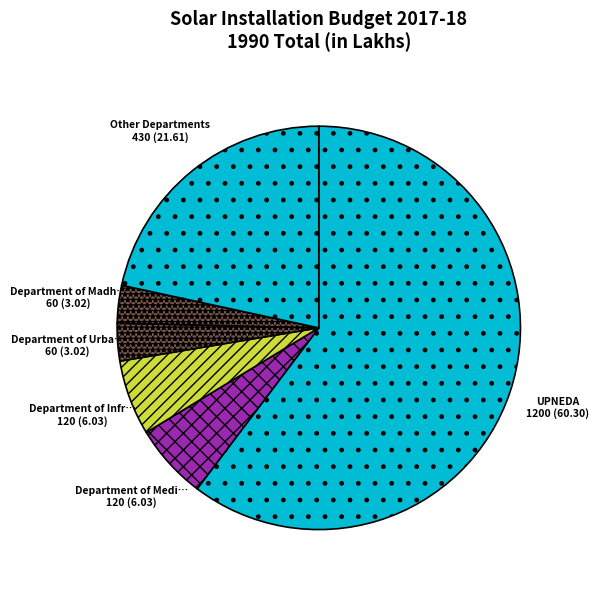

How many slices are in this pie chart?

6